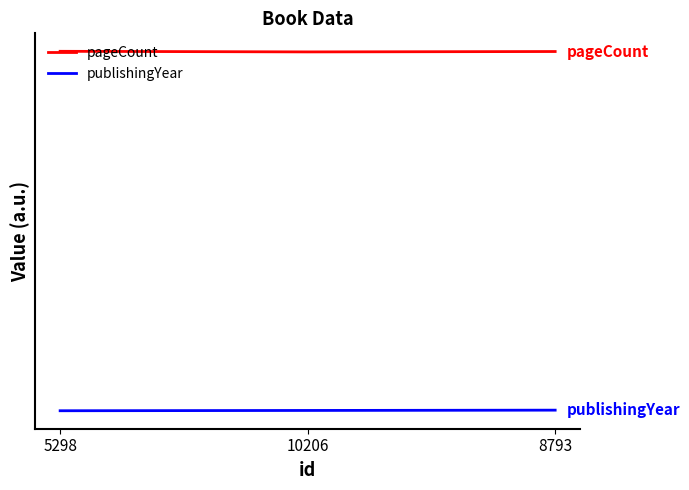

Does the chart display data point markers on the line(s)?

No